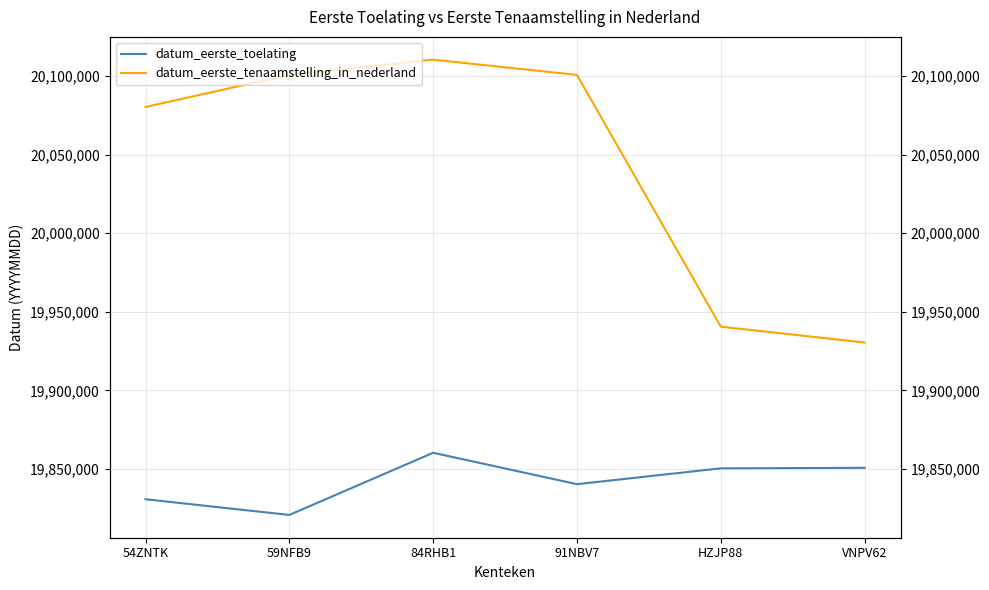

What position from the right is HZJP88?

2